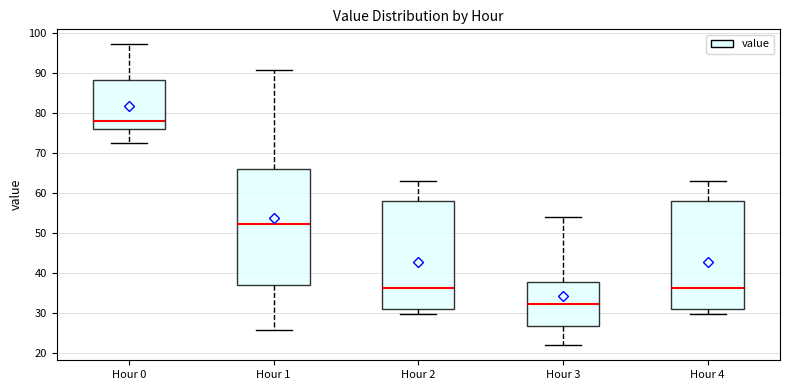

Which box's median line is the lowest?

Hour 3